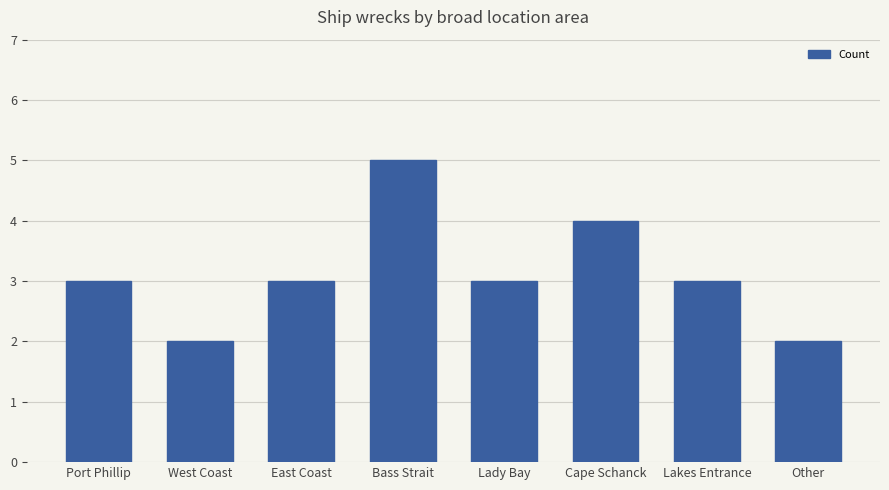

What is the difference between the second highest and second lowest values?

2